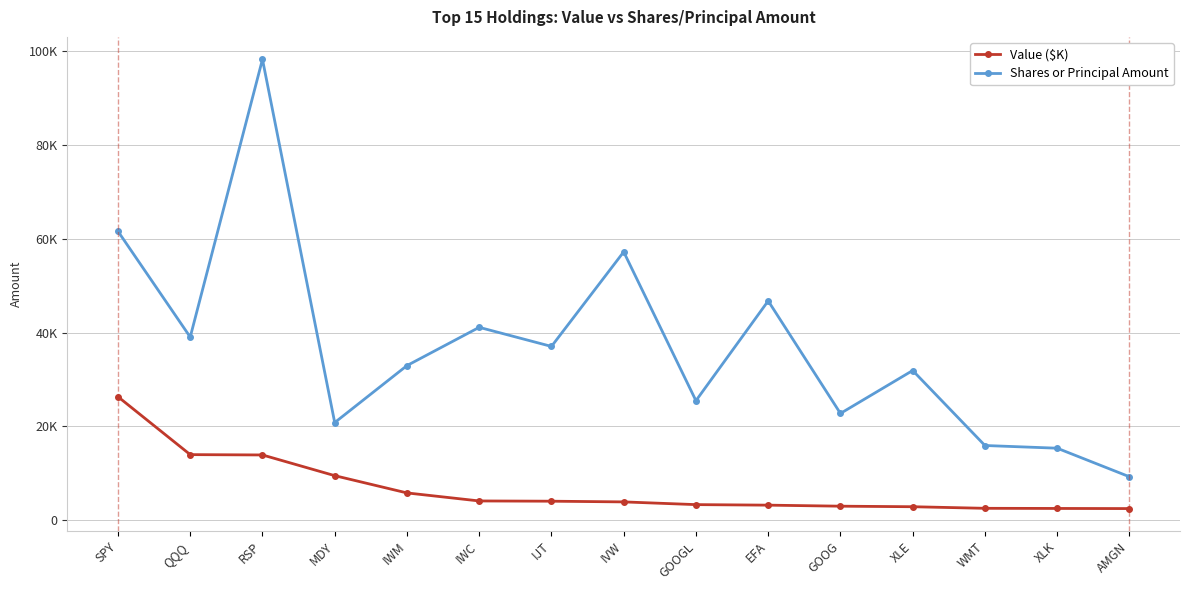

At which category is the sum across all series the highest?

RSP